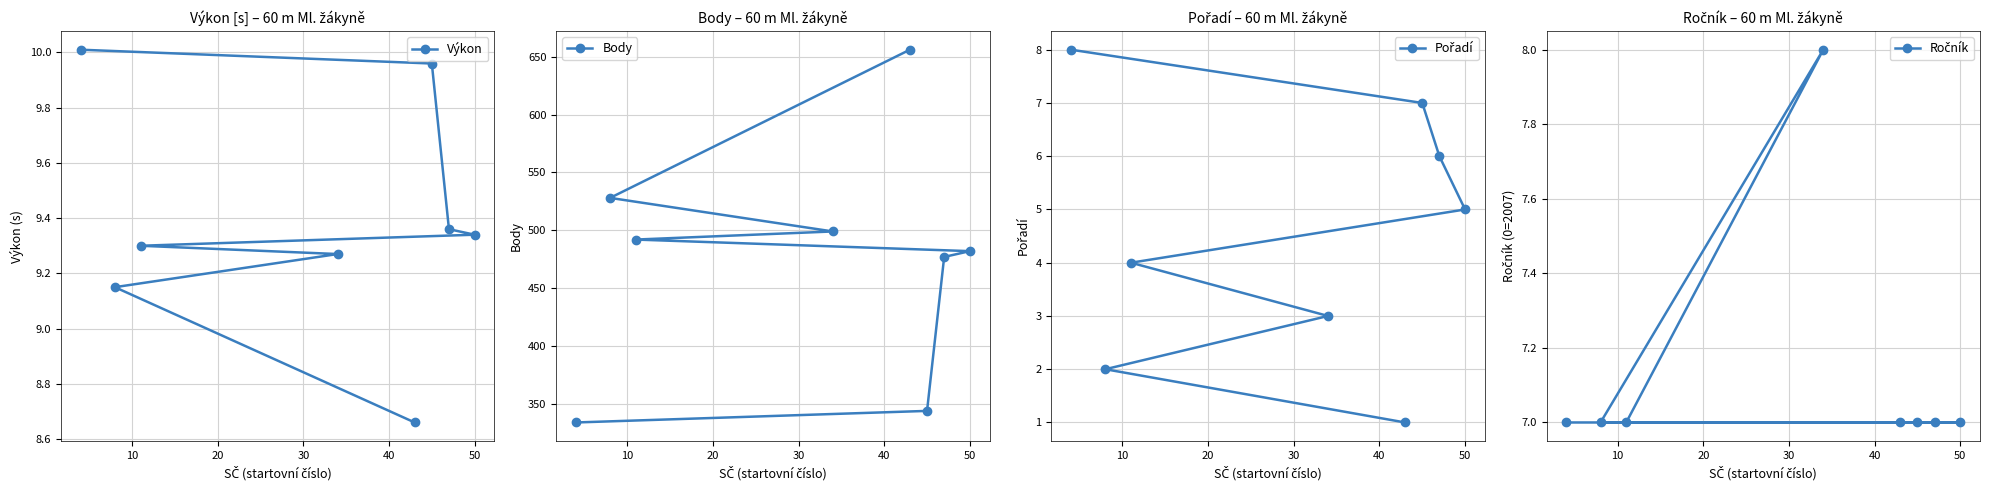

What is the highest value of the Ročník series?

8.0